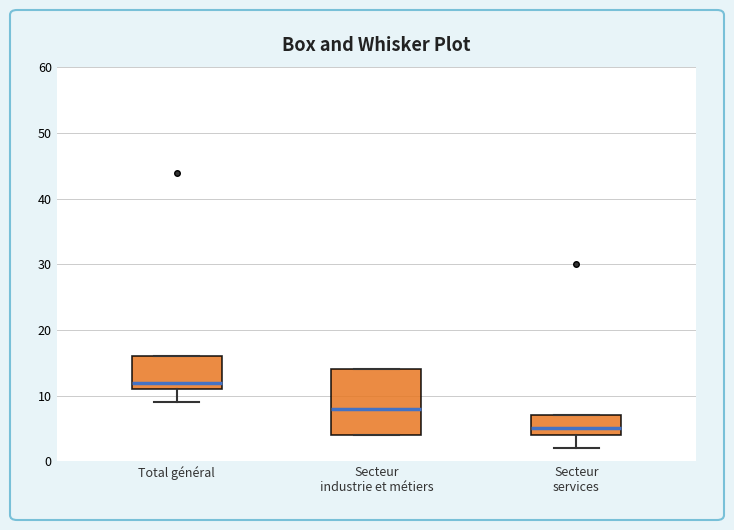

Reading left to right, transcribe this box plot: for each box, give where its median line is, the range the box spans, and where its two whiskers end, as read against the y-axis. The values are not printed on the chart, so give them approximately, as read against the axis.

Total général: median 12, box 11 to 16, whiskers 9 to 16
Secteur industrie et métiers: median 8, box 4 to 14, whiskers 4 to 14
Secteur services: median 5, box 4 to 7, whiskers 2 to 7